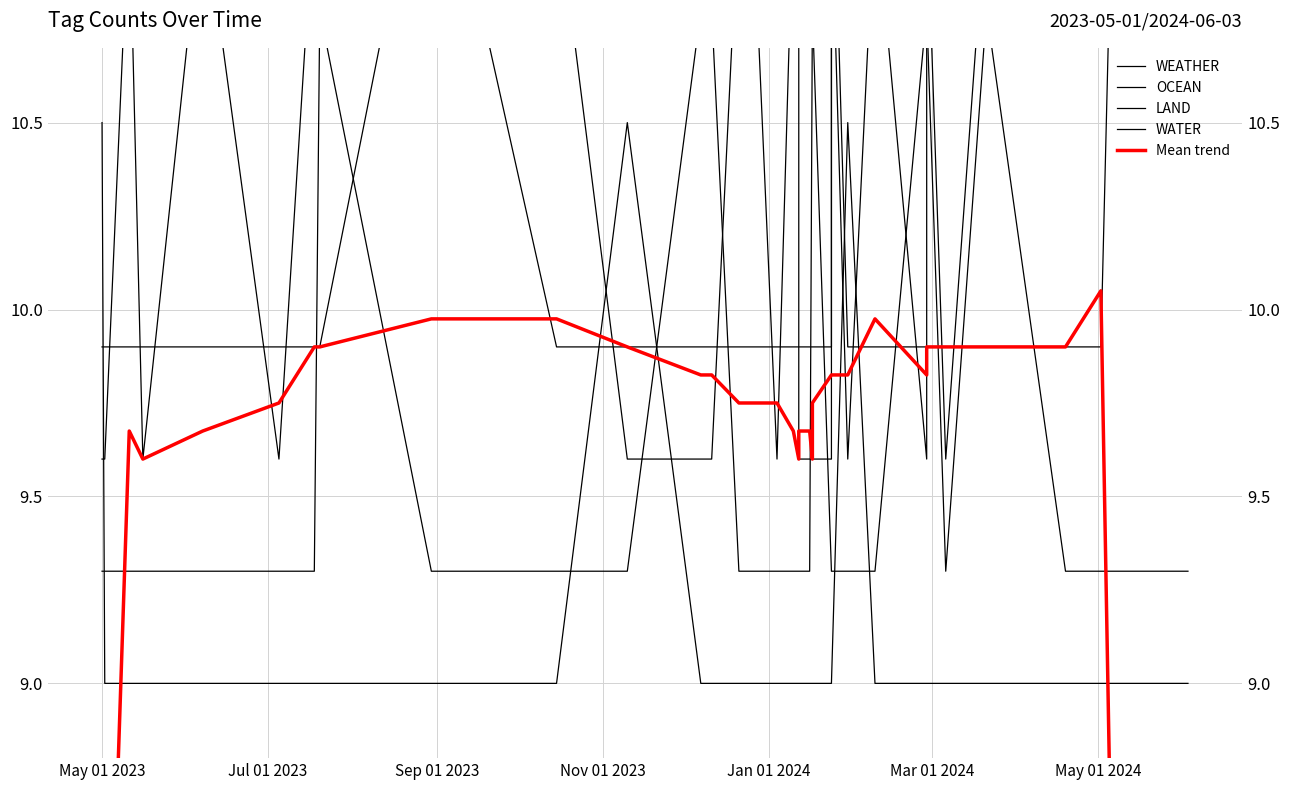

True or false: WEATHER has a value of 5.8 at 30.

False